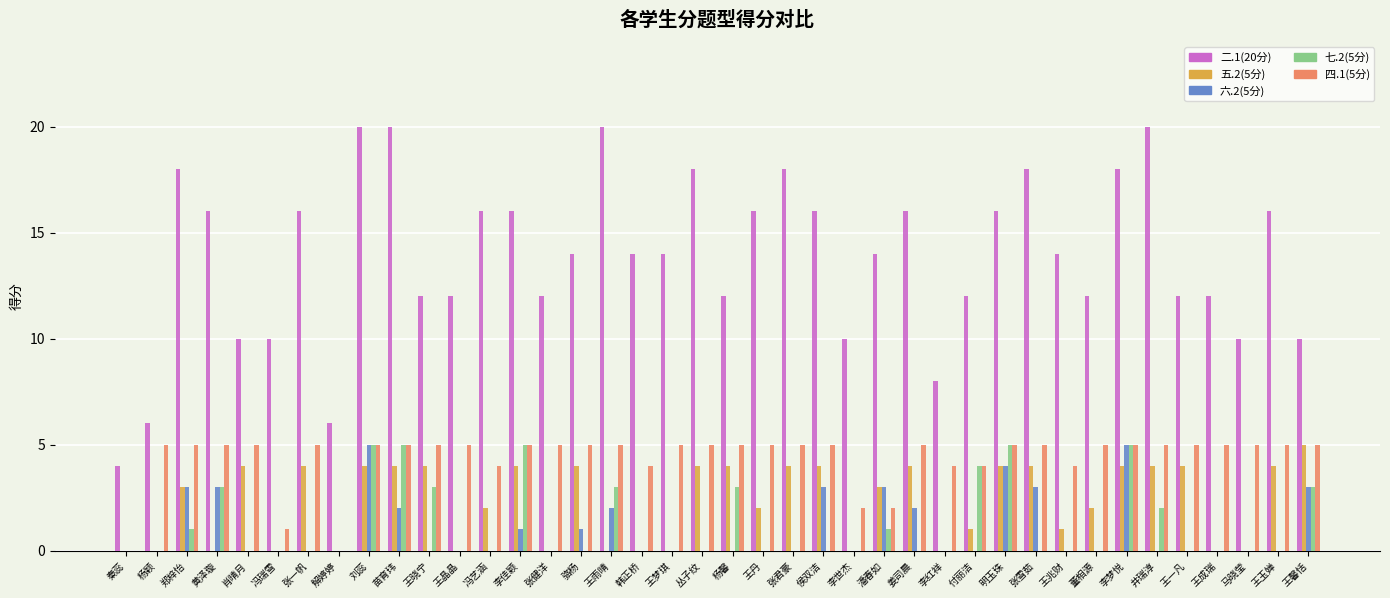

Count the number of data series in this chart.

5